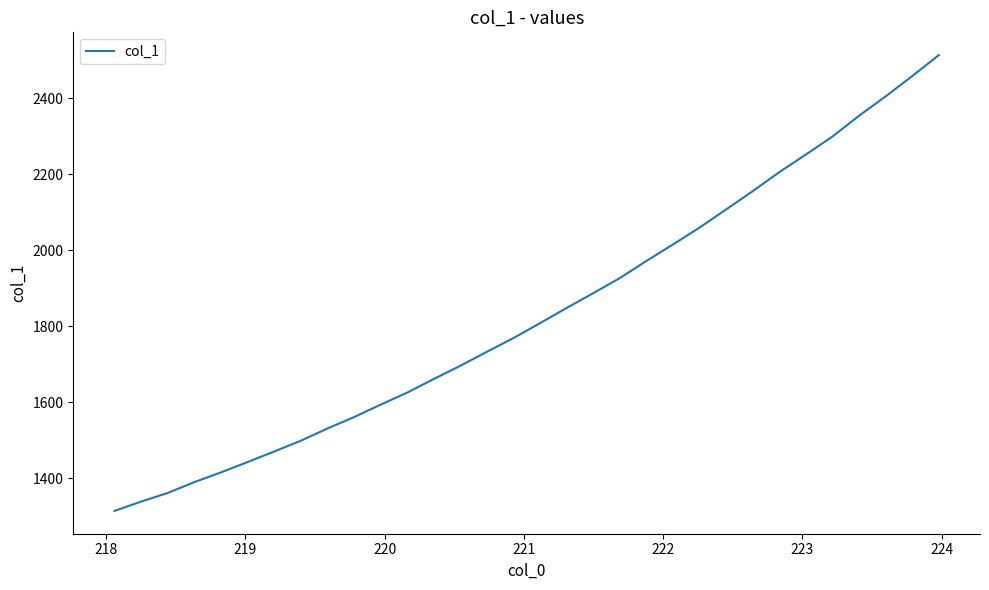

What is the minimum value shown in the chart?

1314.0